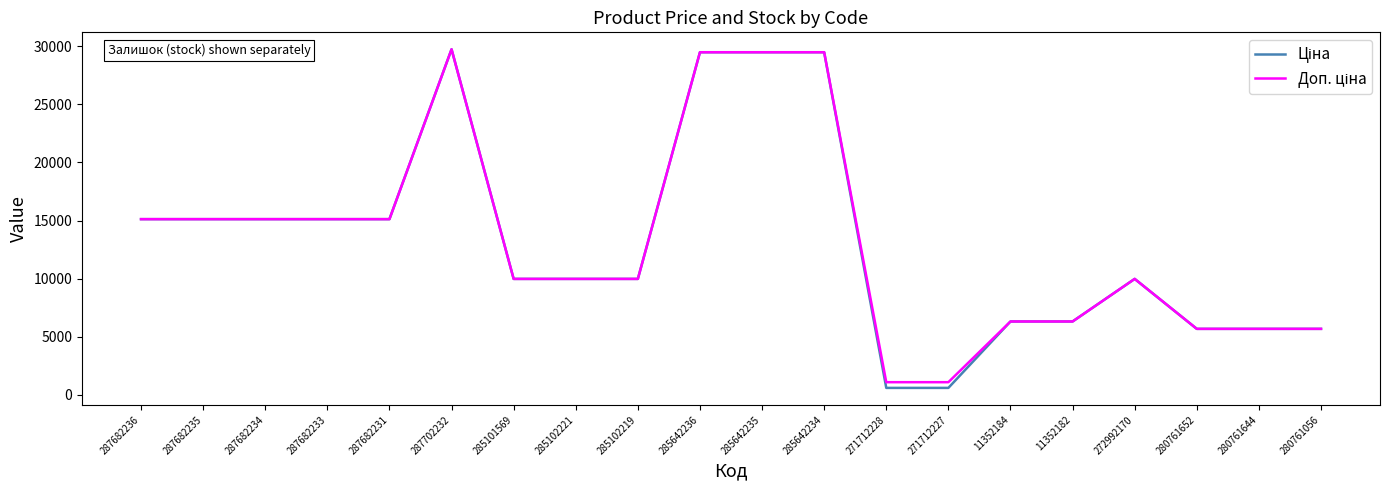

What is the total value across all series at 285642236?

58983.0